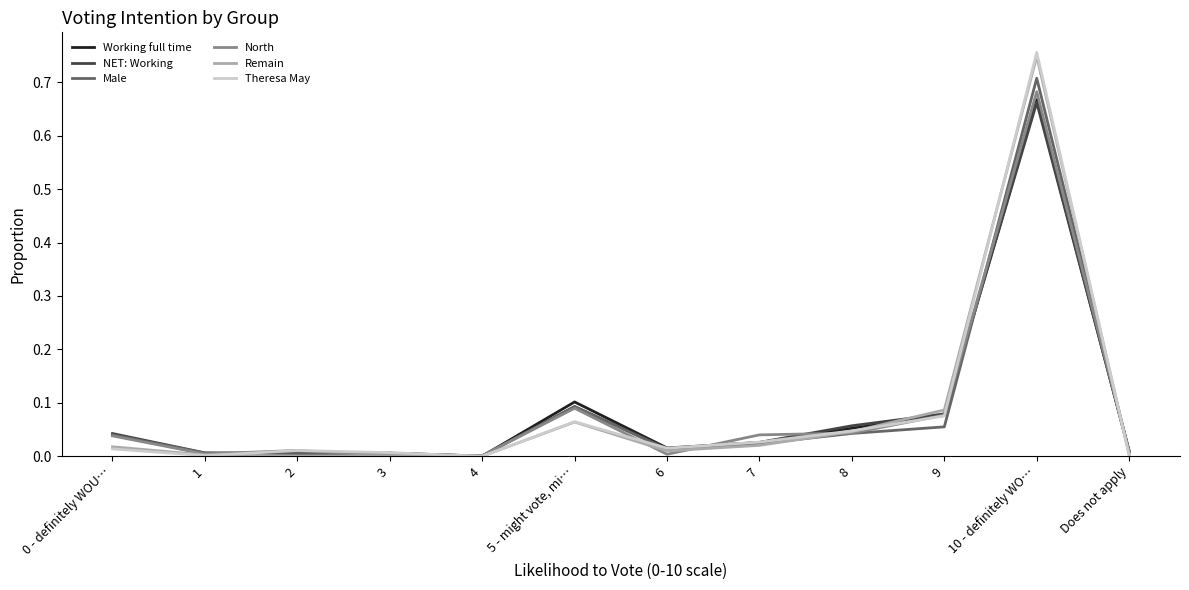

At which category does the chart reach its peak across all series?

10 - definitely WO…